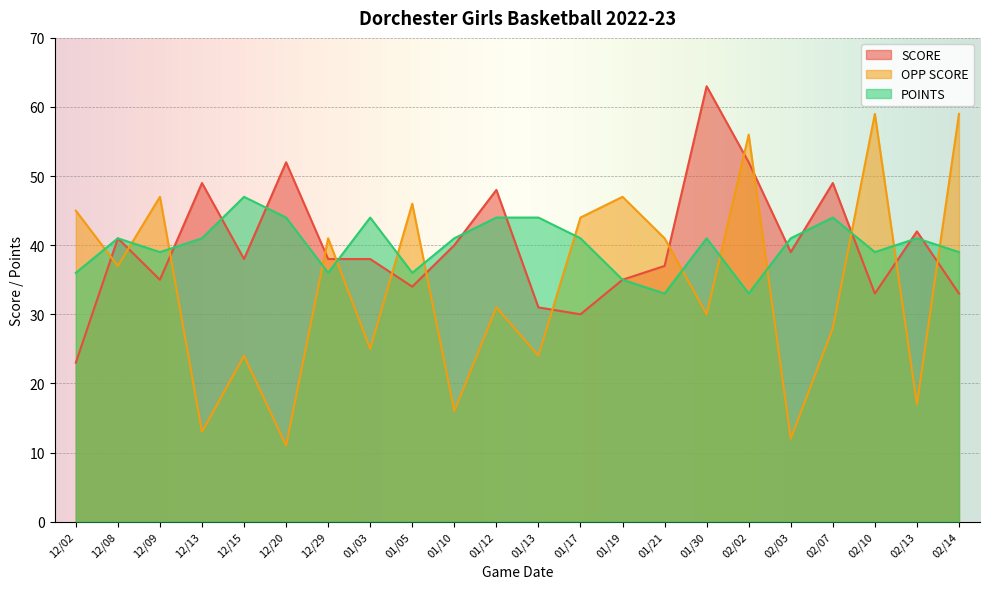

Is the value of POINTS at 01/10 greater than the value of SCORE at 01/03?

Yes